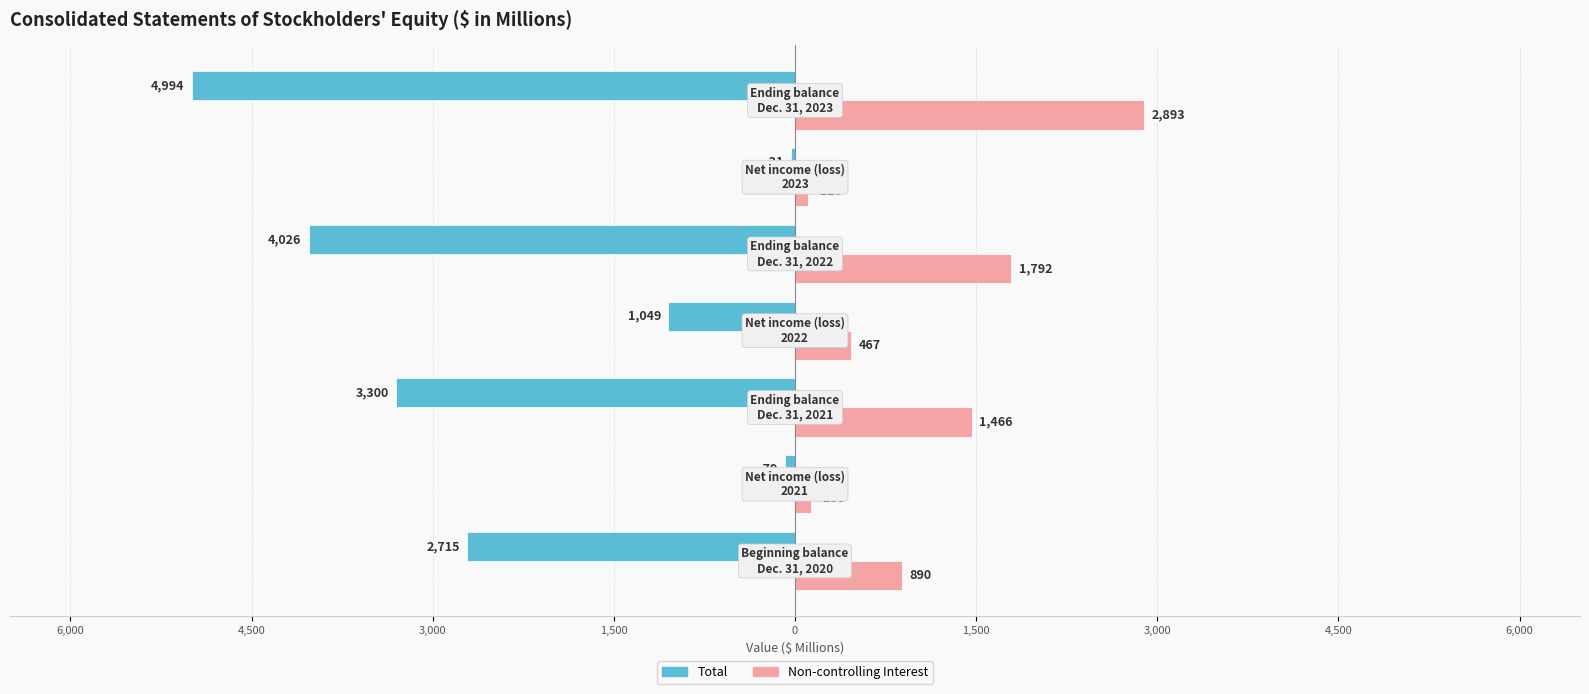

What are all the series names shown in the legend?

Total, Non-controlling Interest